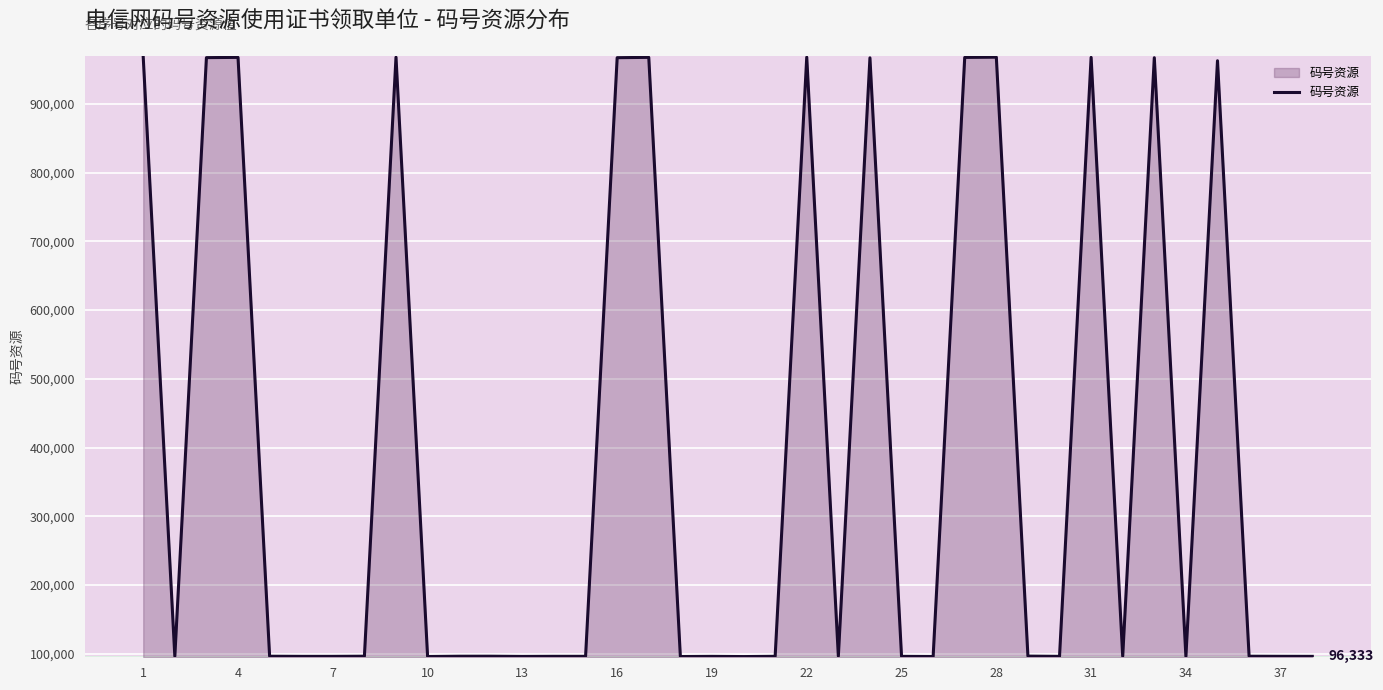

What is the maximum value shown in the chart?

967995